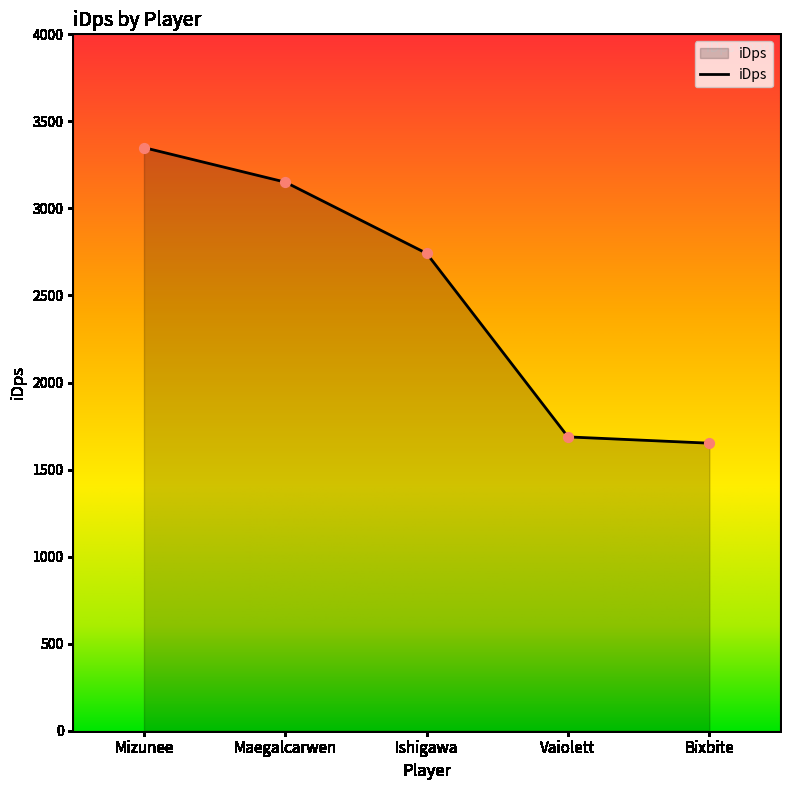

What is the change in value from Mizunee to Vaiolett?

-1661.6